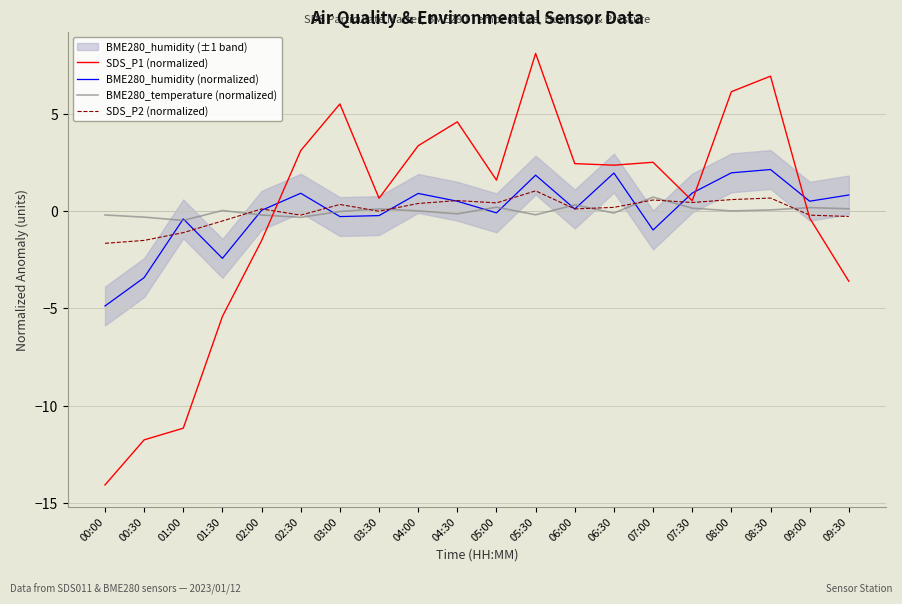

The value of SDS_P2 (normalized) at 08:30 is 0.7. True or false?

True